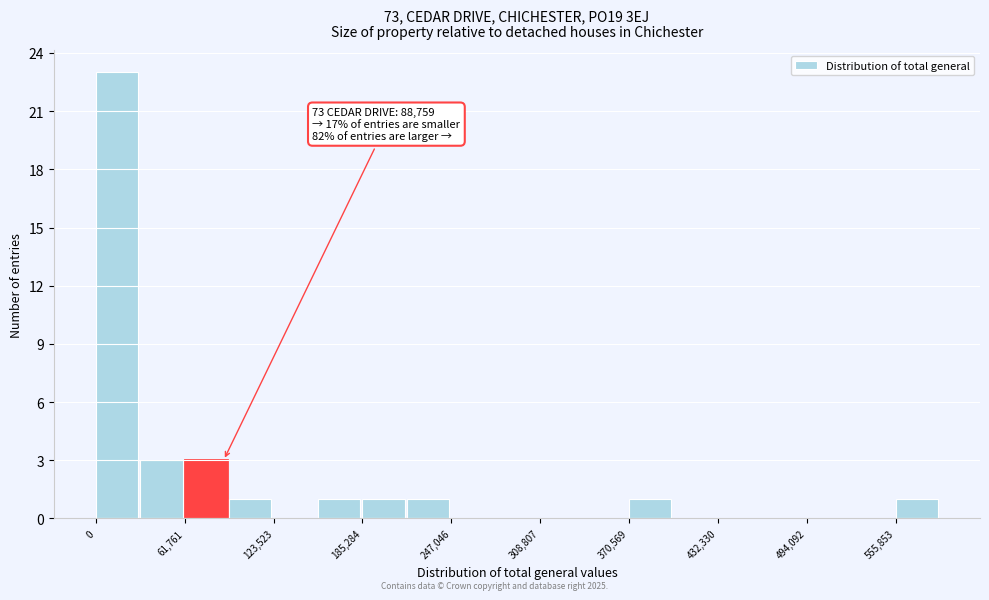

Around what value on the x-axis is the tallest bar? Give the approximate position of its centre, as read against the axis.

10000